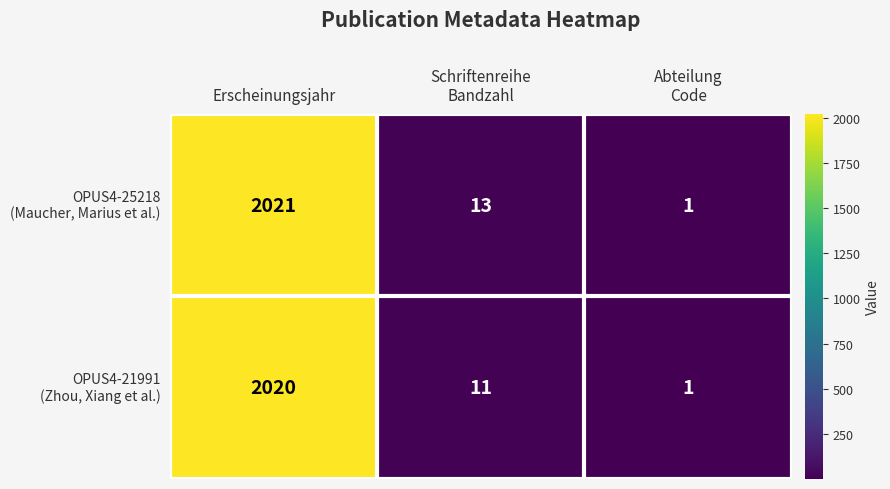

Which label corresponds to the largest value in the chart?

Erscheinungsjahr